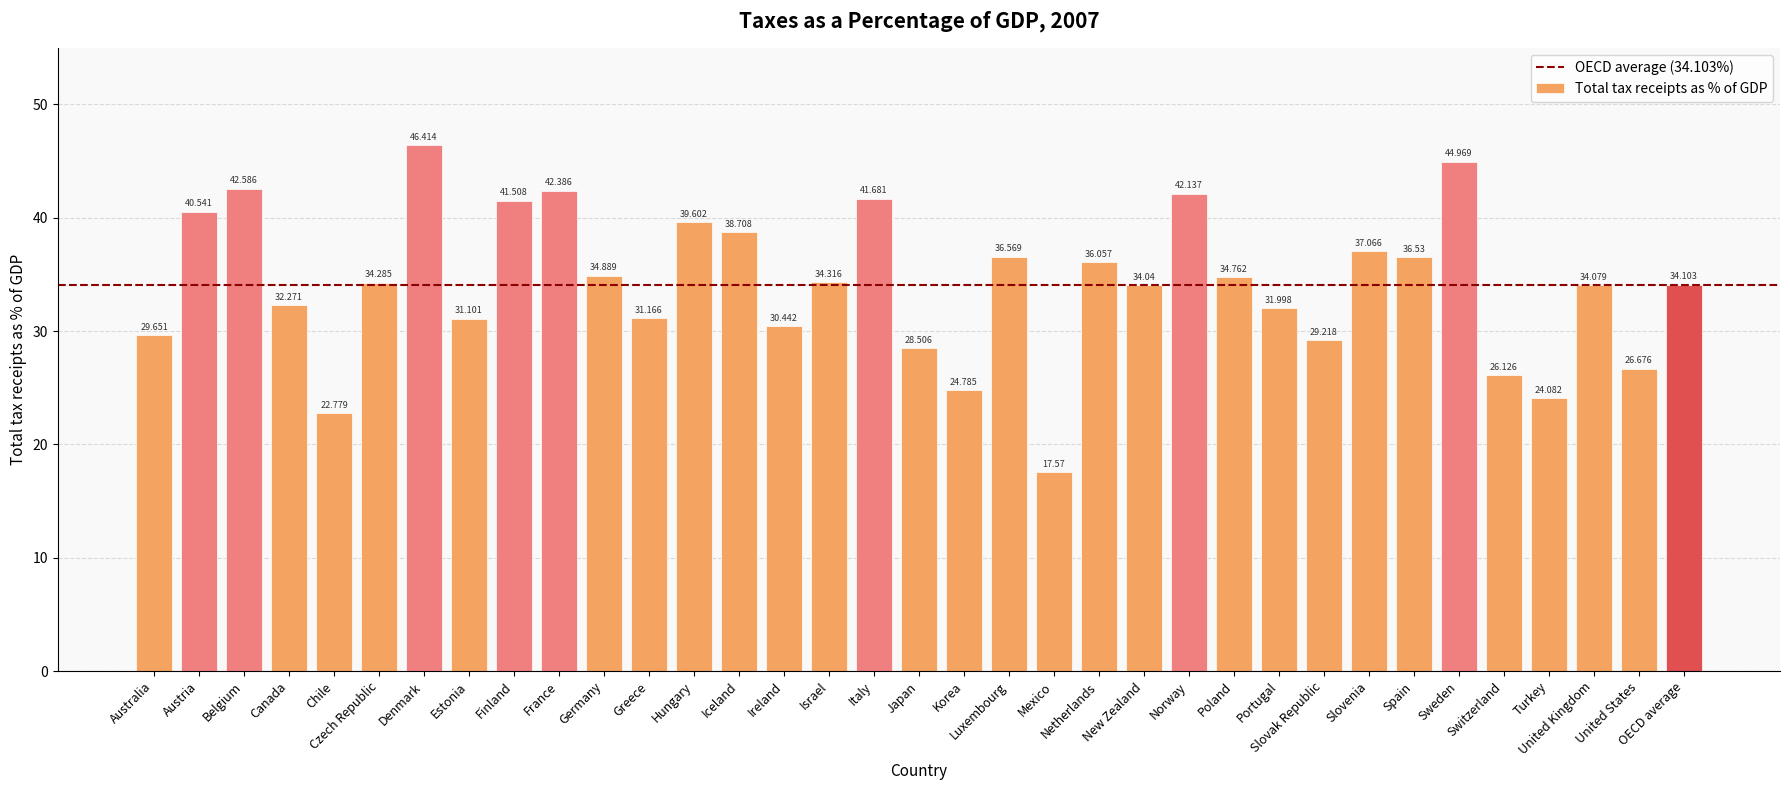

What is the minimum value shown in the chart?

17.6